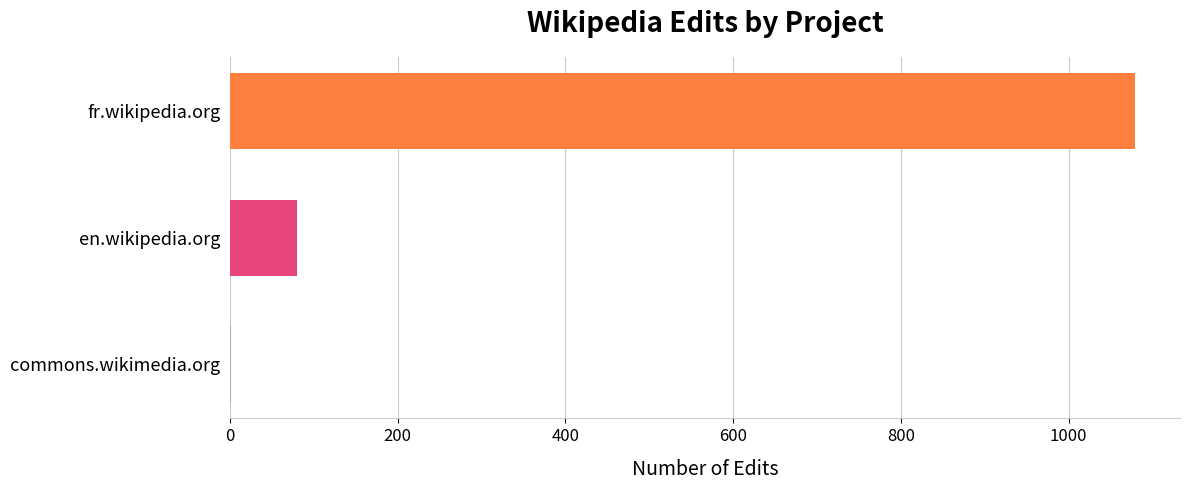

Which label corresponds to the largest value in the chart?

fr.wikipedia.org